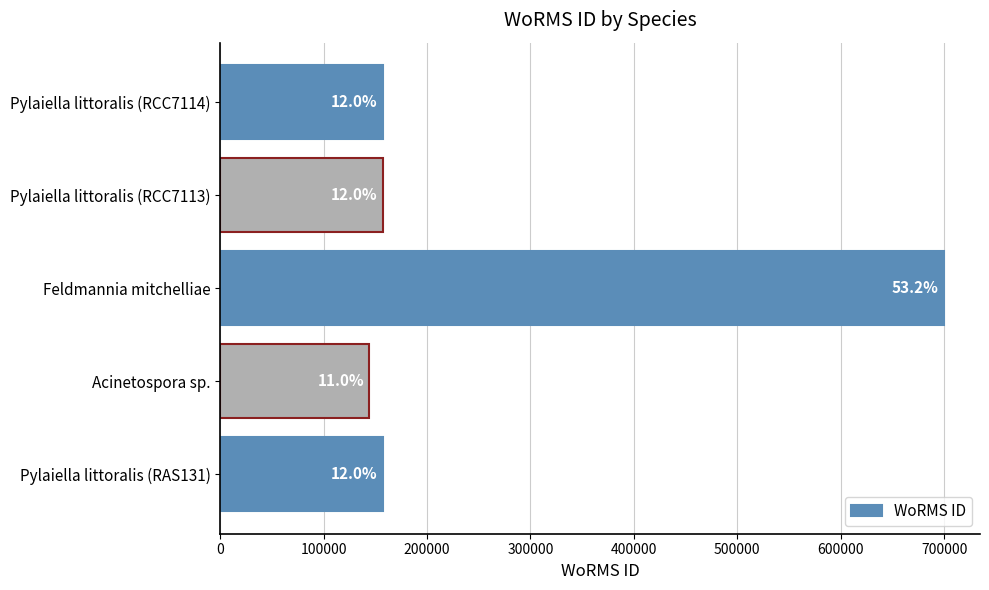

How many bars are there in total?

5